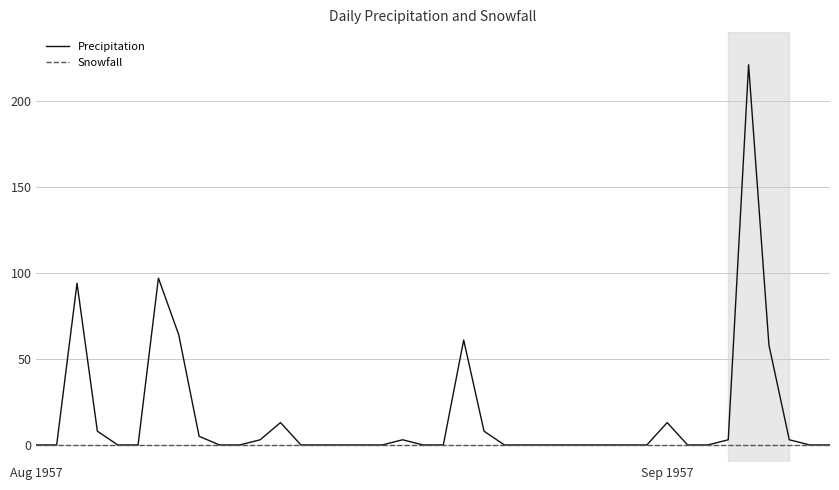

Rank the series by their average value, from highest to lowest.

Precipitation, Snowfall